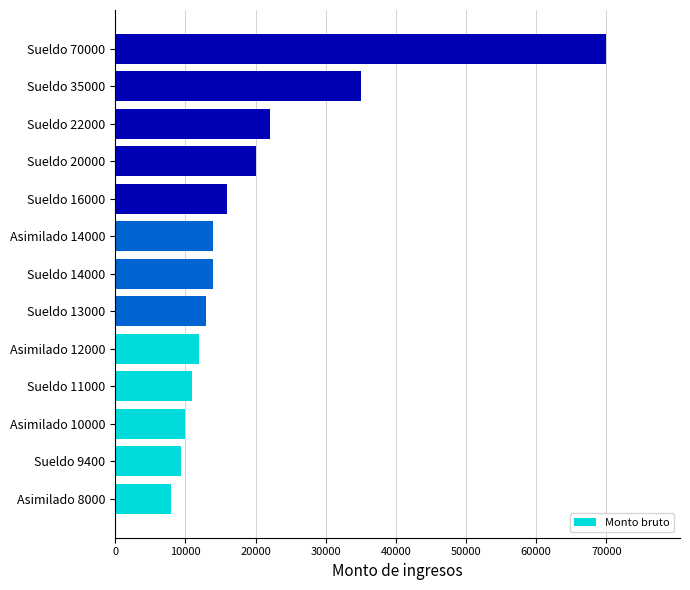

Which category has the highest value across all series?

Sueldo 70000